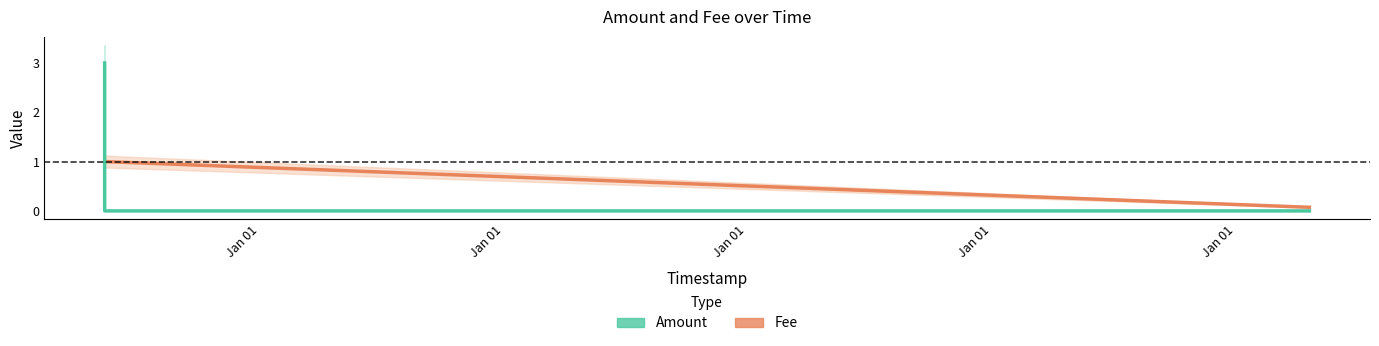

What is the label of the 3rd point from the right?

2022-04-21 02:22:33